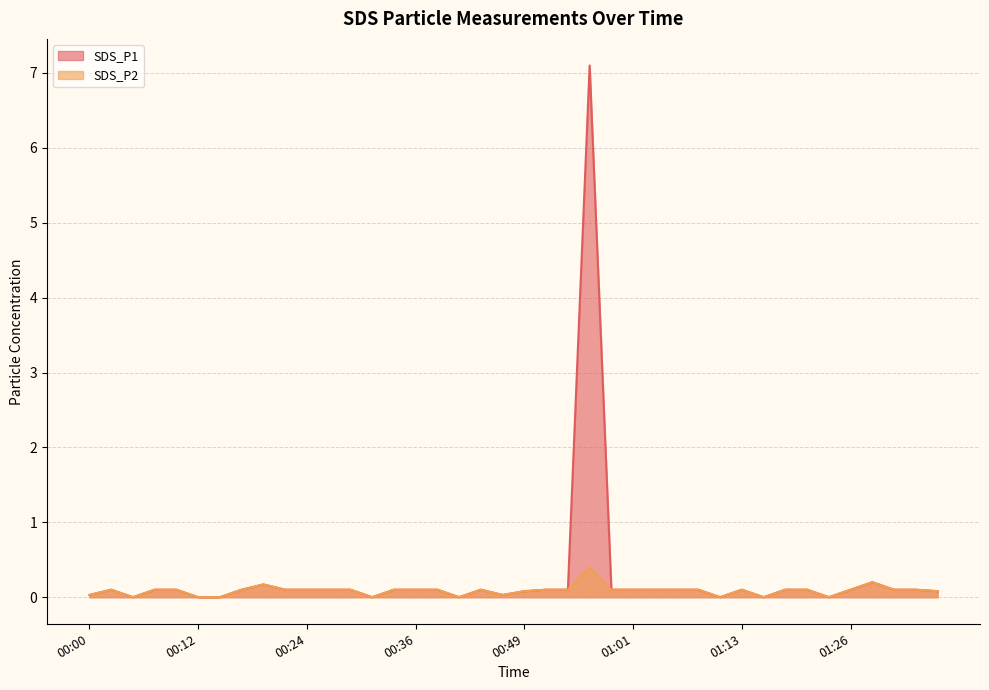

Rank the categories by SDS_P1 value from highest to lowest.

00:56, 01:28, 00:19, 00:02, 00:07, 00:10, 00:17, 00:22, 00:24, 00:27, 00:29, 00:34, 00:36, 00:39, 00:44, 00:51, 00:53, 00:58, 01:01, 01:03, 01:06, 01:08, 01:13, 01:18, 01:21, 01:26, 01:31, 01:33, 00:49, 01:36, 00:00, 00:46, 00:05, 00:12, 00:14, 00:32, 00:41, 01:11, 01:16, 01:23